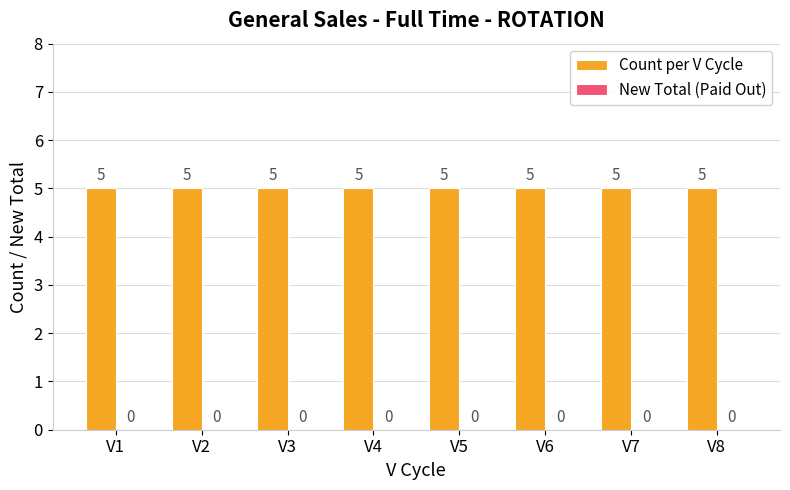

What is the greatest value displayed?

5